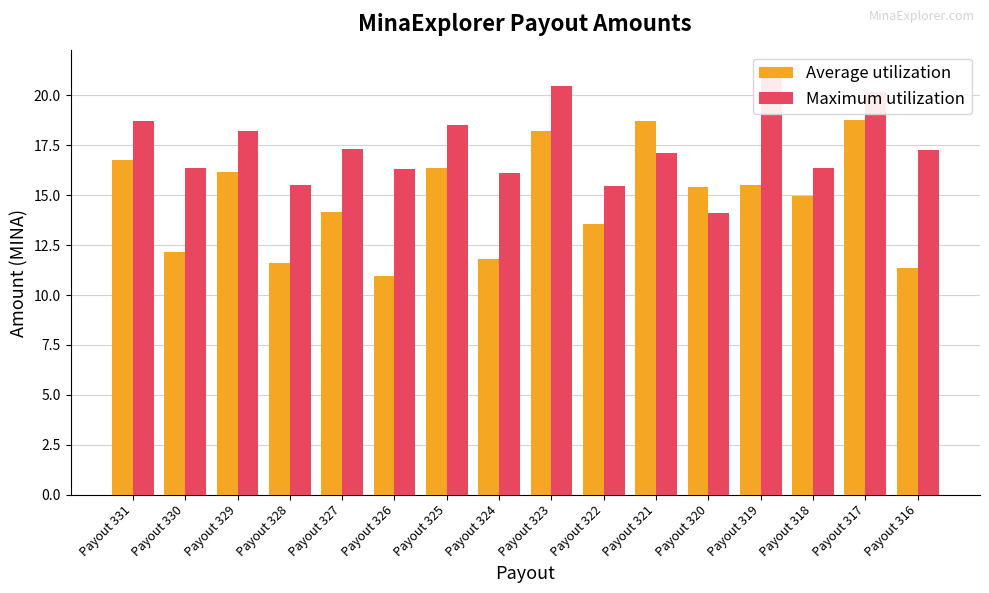

At Payout 320, list the series in order from smallest to largest.

Maximum utilization, Average utilization